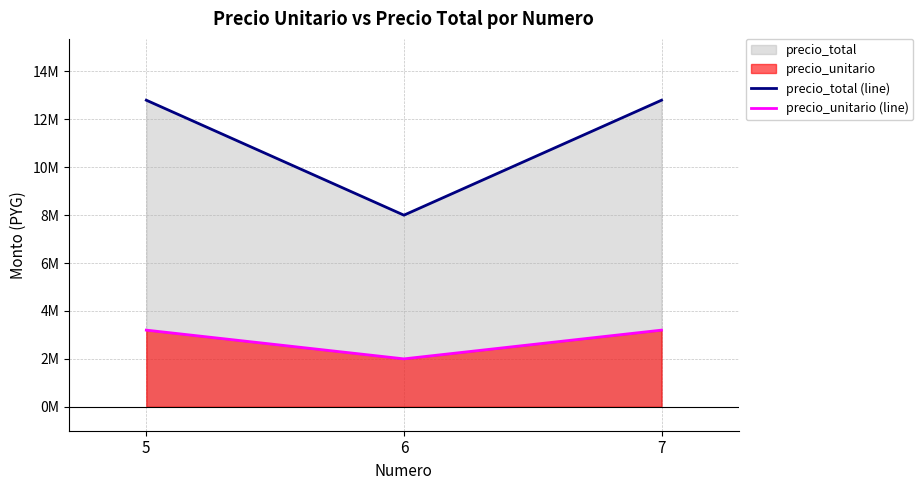

Reading right to left, extract all data points from this chart.

precio_total (line): 12800000	8000000	12800000
precio_unitario (line): 3200000	2000000	3200000